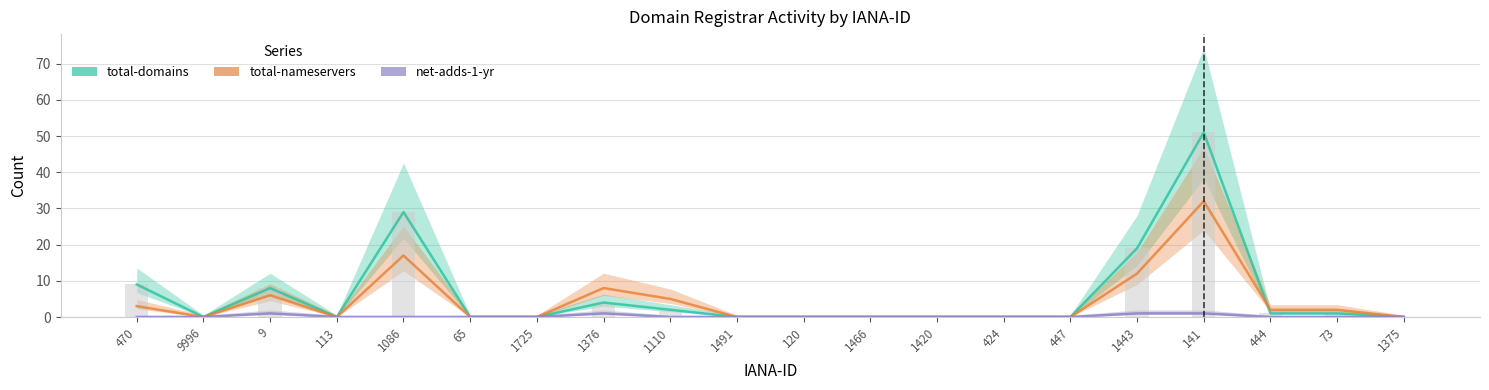

At which category is the sum across all series the highest?

141